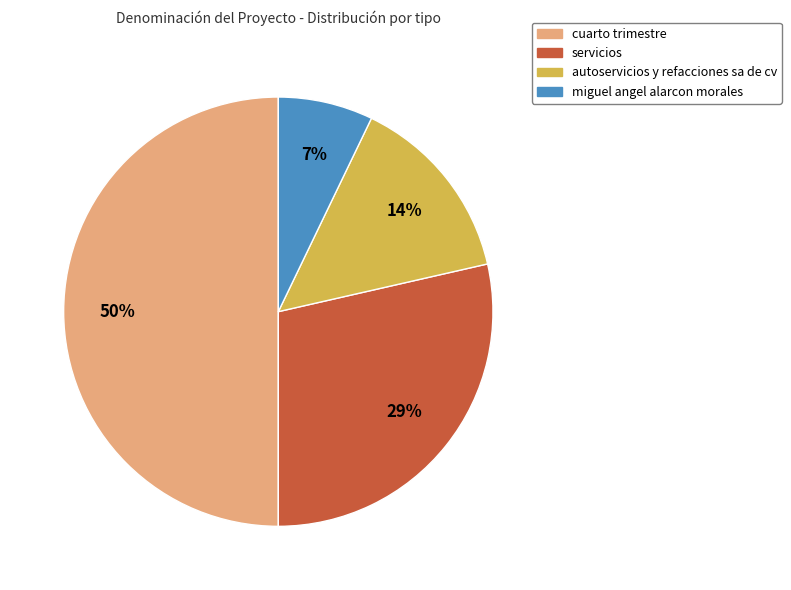

How many slices are in this pie chart?

4